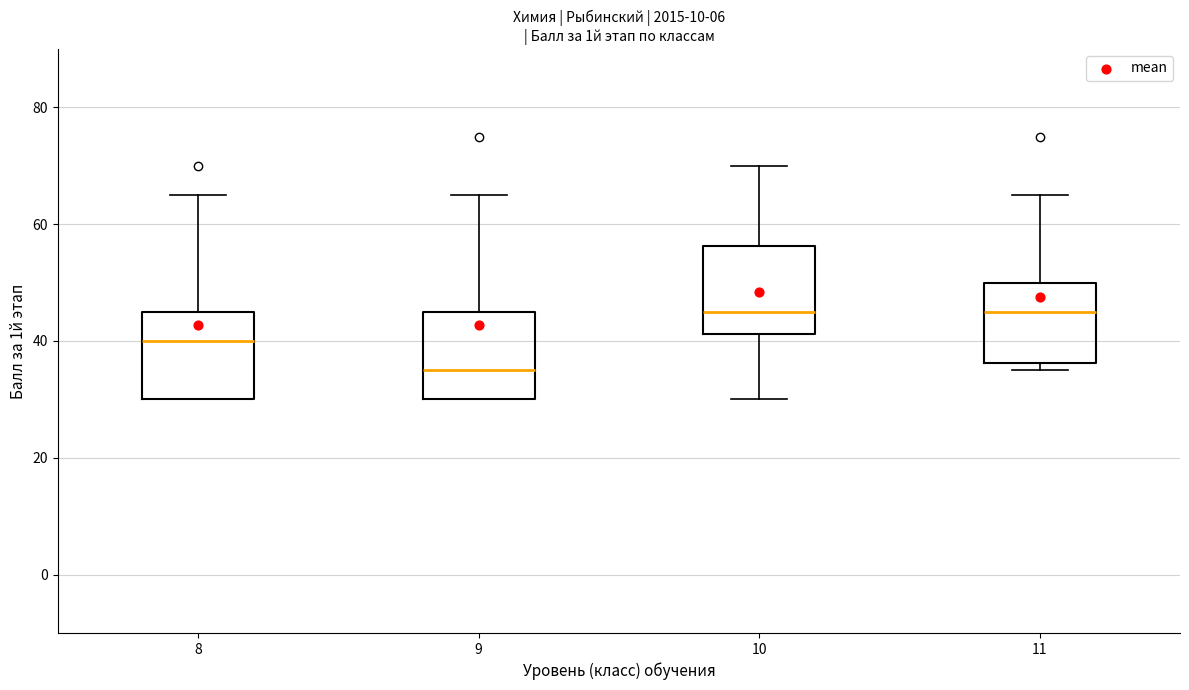

Reading left to right, read every box against the y-axis: the position of its median line, the range the box covers, and the ends of its whiskers. The values are not printed on the chart, so give them approximately, as read against the axis.

8: median 40, box 30 to 46, whiskers 30 to 66
9: median 36, box 30 to 46, whiskers 30 to 66
10: median 46, box 42 to 56, whiskers 30 to 70
11: median 46, box 36 to 50, whiskers 36 (just below the box's lower edge) to 66